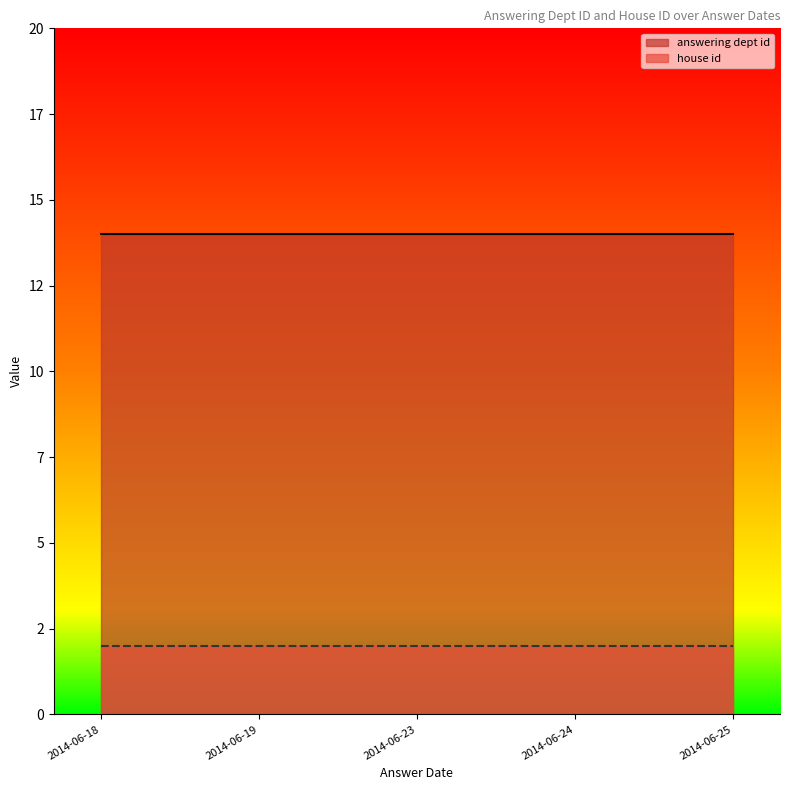

Which series has the largest total across all categories?

answering dept id